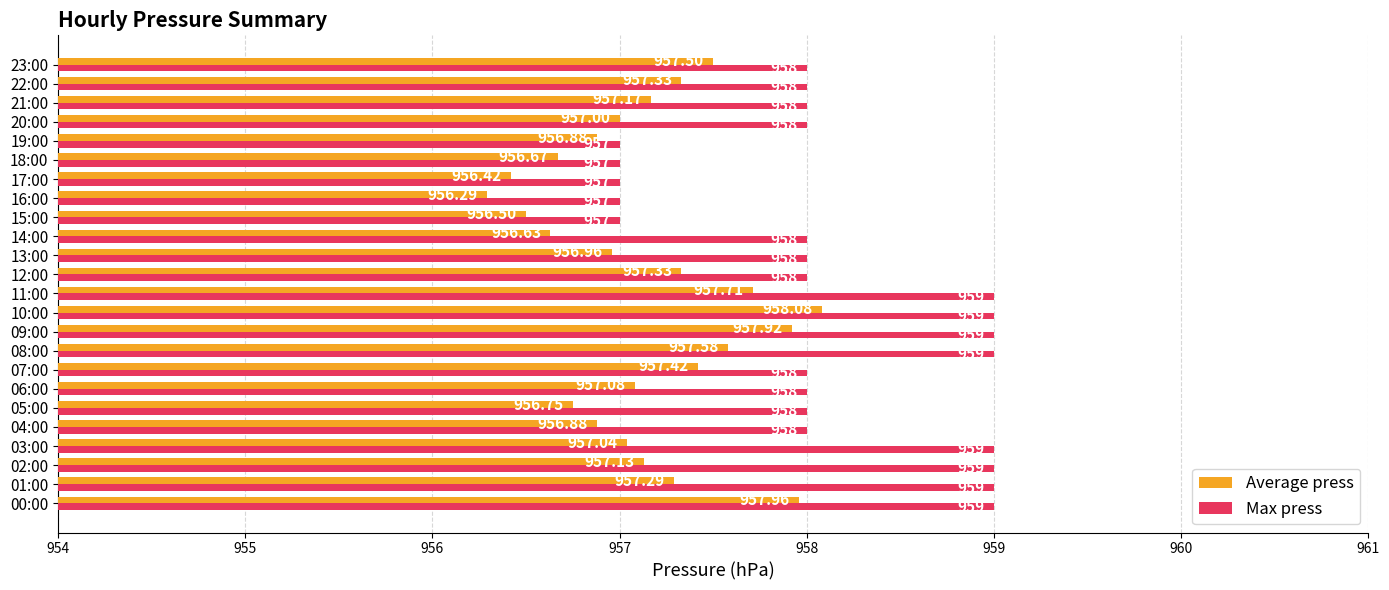

List the series in order of their peak value, lowest first.

Average press, Max press